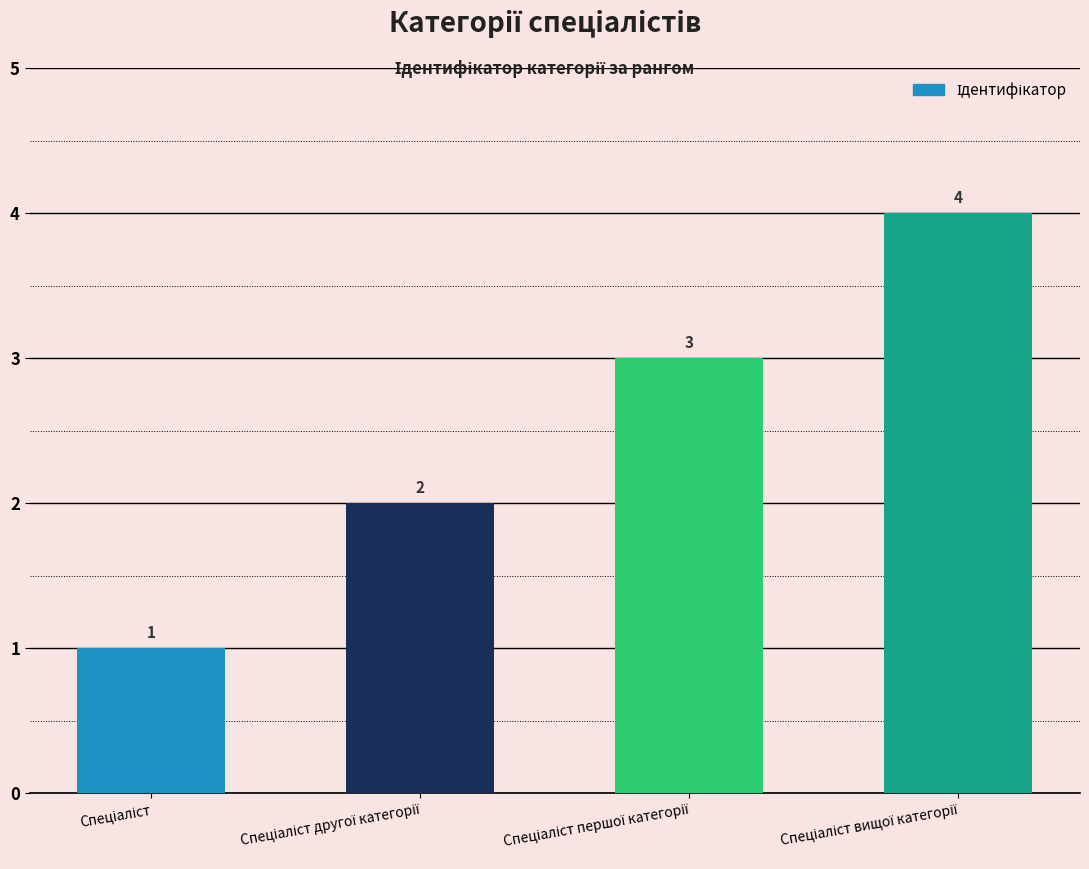

How many values are between 2 and 4?

3